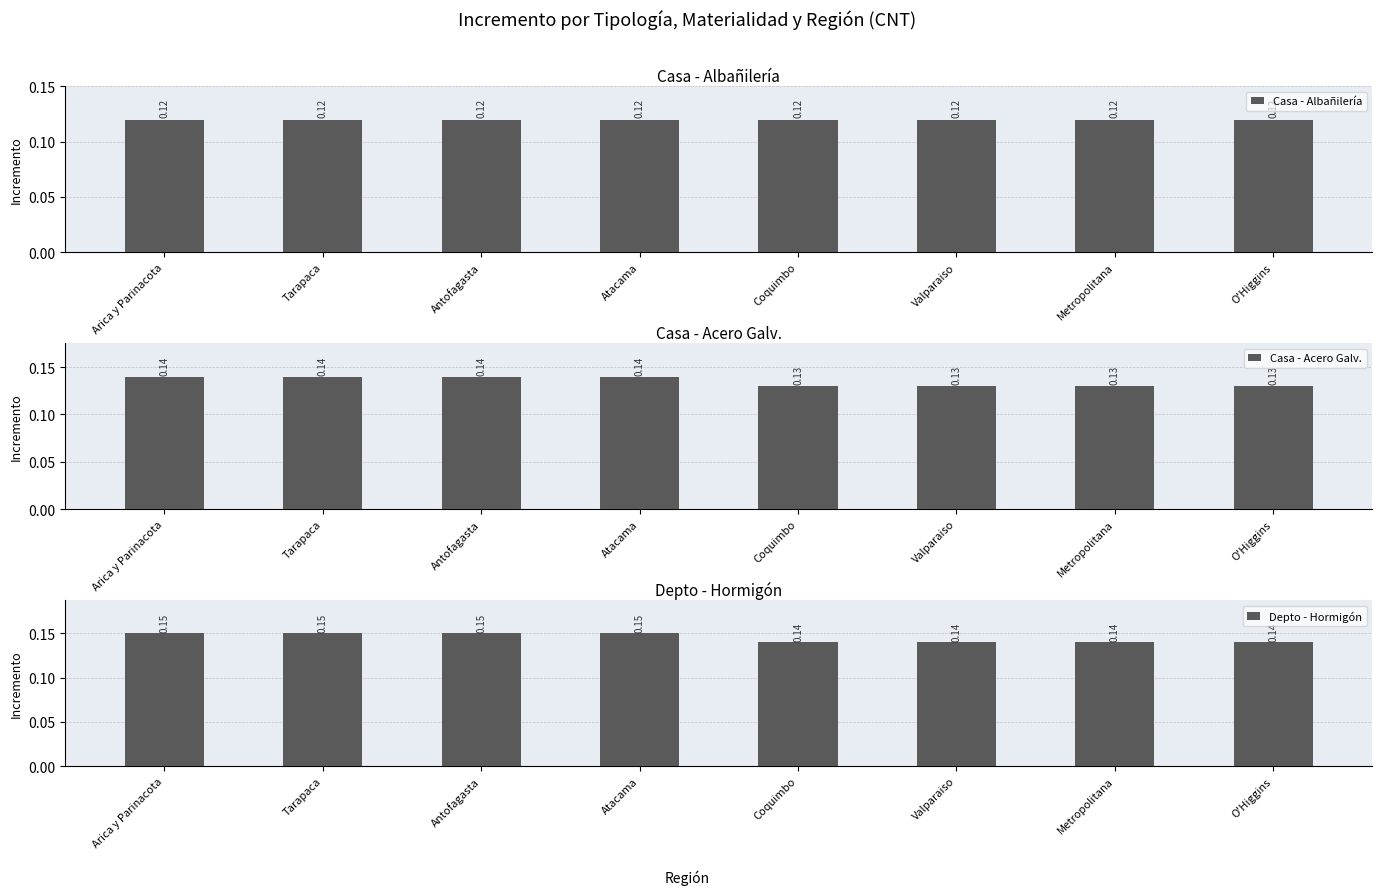

Reading left to right, list all the values displayed in this chart.

Casa - Albañilería: Arica y Parinacota=0.1	Tarapaca=0.1	Antofagasta=0.1	Atacama=0.1	Coquimbo=0.1	Valparaiso=0.1	Metropolitana=0.1	O'Higgins=0.1
Casa - Acero Galv.: Arica y Parinacota=0.1	Tarapaca=0.1	Antofagasta=0.1	Atacama=0.1	Coquimbo=0.1	Valparaiso=0.1	Metropolitana=0.1	O'Higgins=0.1
Depto - Hormigón: Arica y Parinacota=0.1	Tarapaca=0.1	Antofagasta=0.1	Atacama=0.1	Coquimbo=0.1	Valparaiso=0.1	Metropolitana=0.1	O'Higgins=0.1